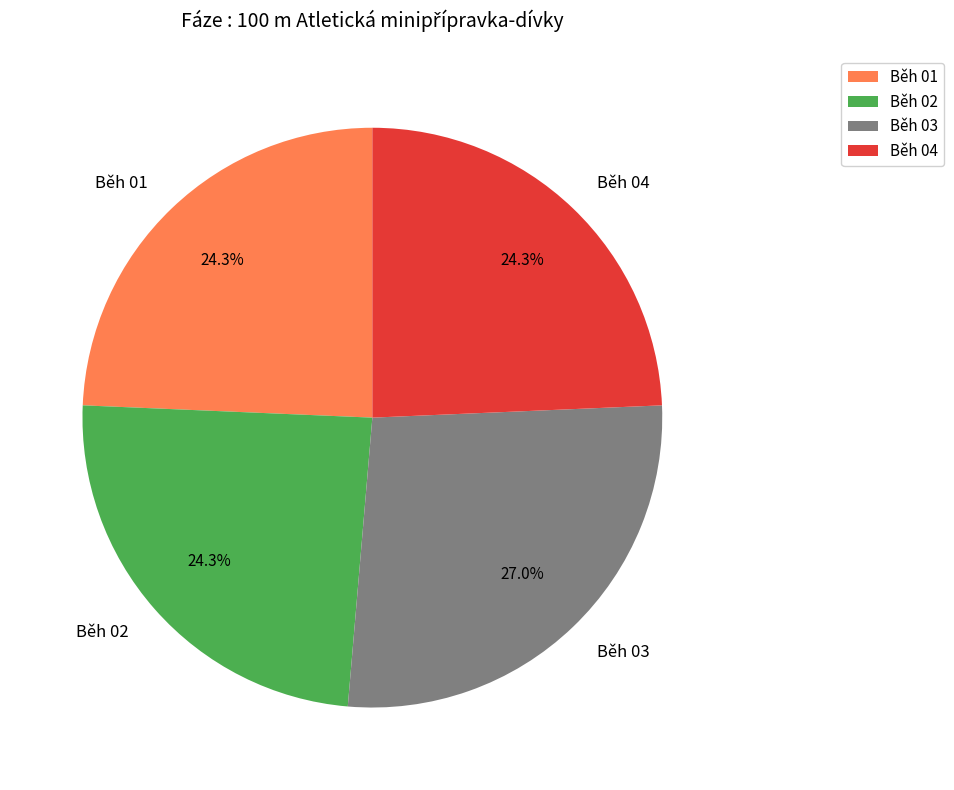

To the nearest percent, what is the difference between the largest and smallest slice percentages?

3%